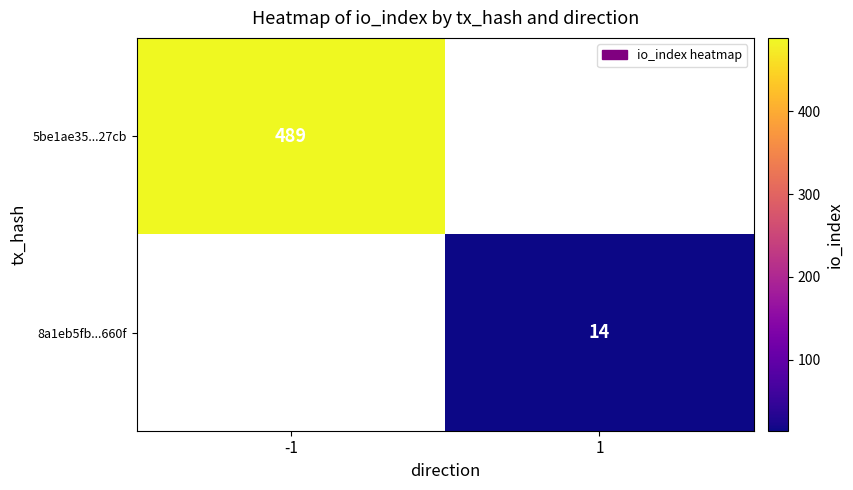

Which label corresponds to the largest value in the chart?

-1